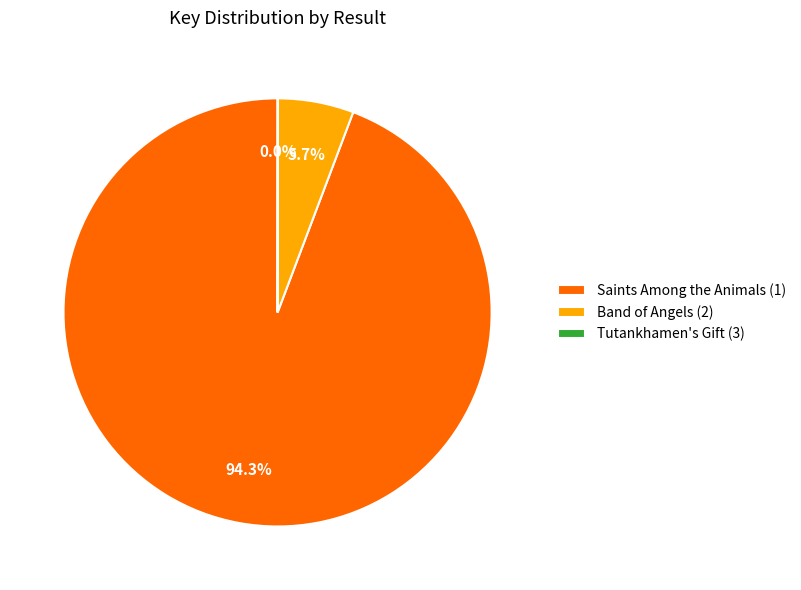

Is there a majority slice in this chart?

Yes